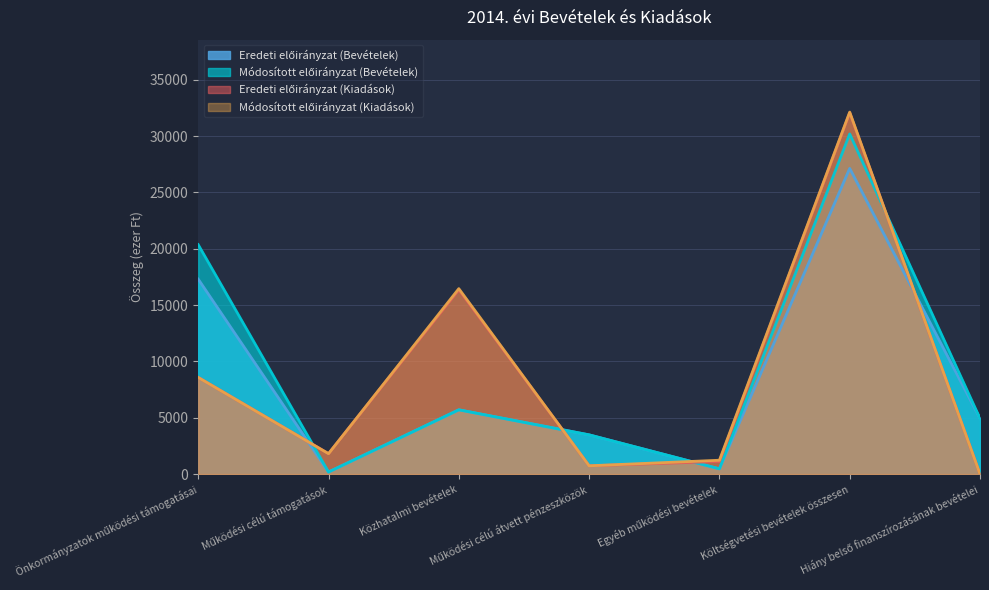

True or false: Eredeti előirányzat (Bevételek) has more than 1 interior local peaks.

True